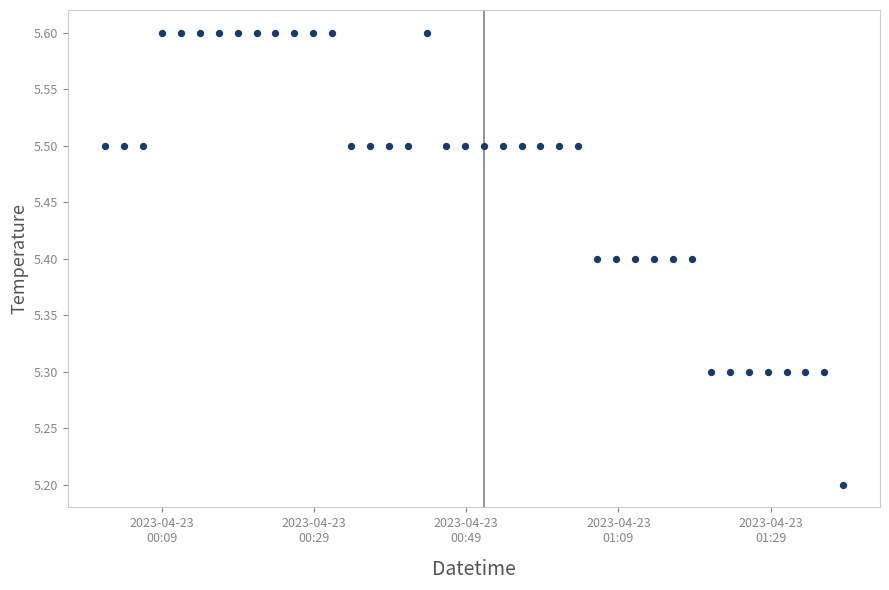

What Y value in the scatter plot is closest to 5?

5.2